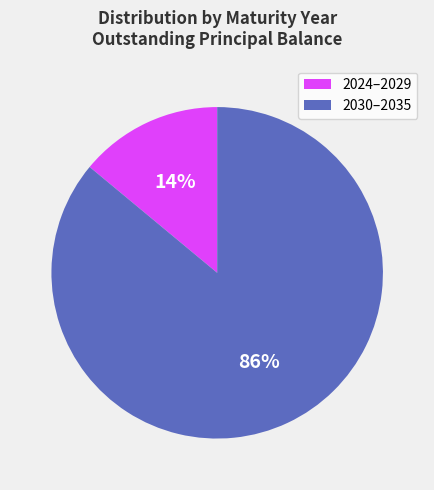

Is there a majority slice in this chart?

Yes